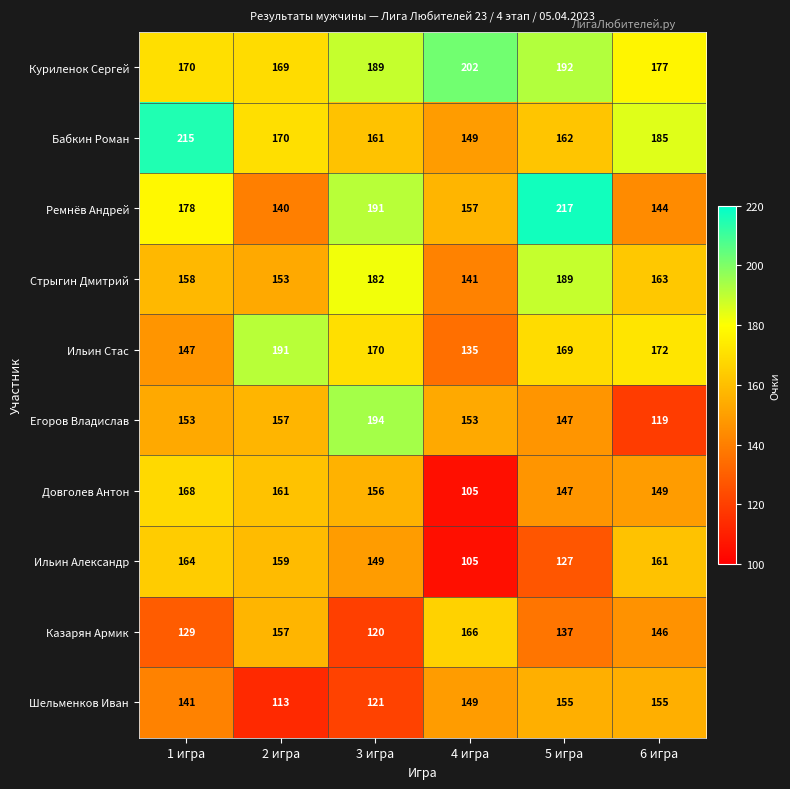

What is the total value across all series at 5 игра?

1642